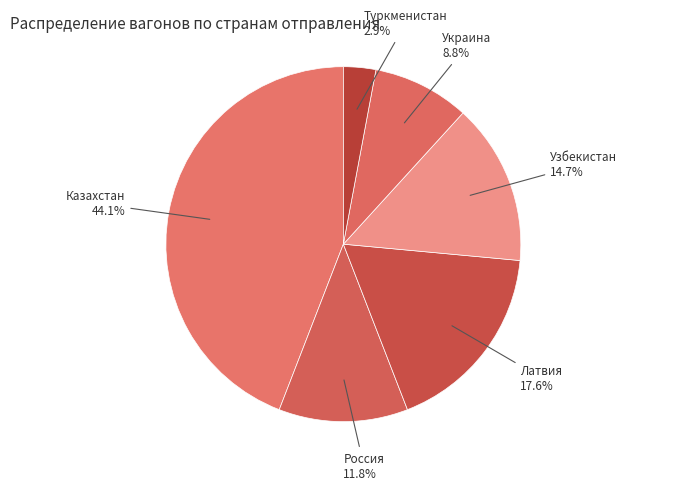

Rank the categories by value from lowest to highest.

Туркменистан, Украина, Россия, Узбекистан, Латвия, Казахстан